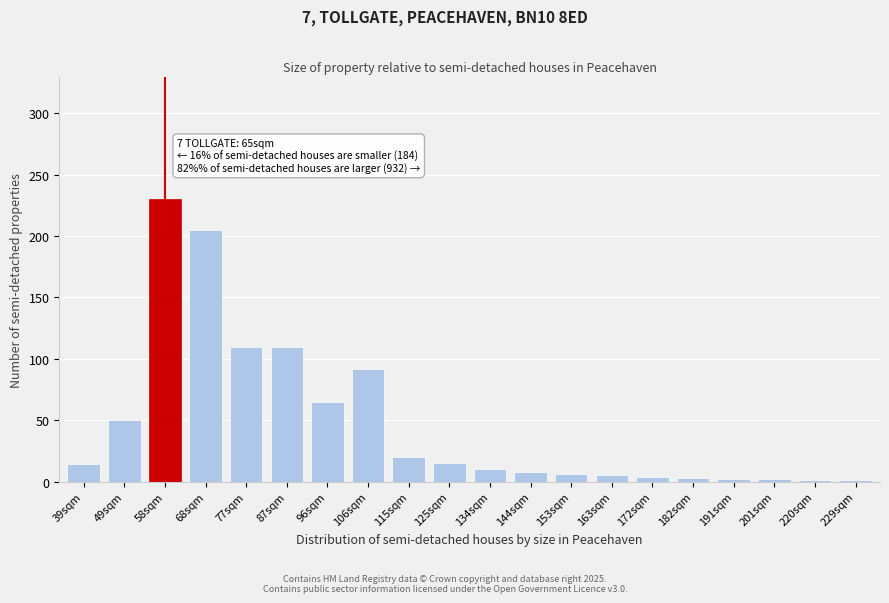

Between 115sqm and 134sqm, which is larger?

115sqm